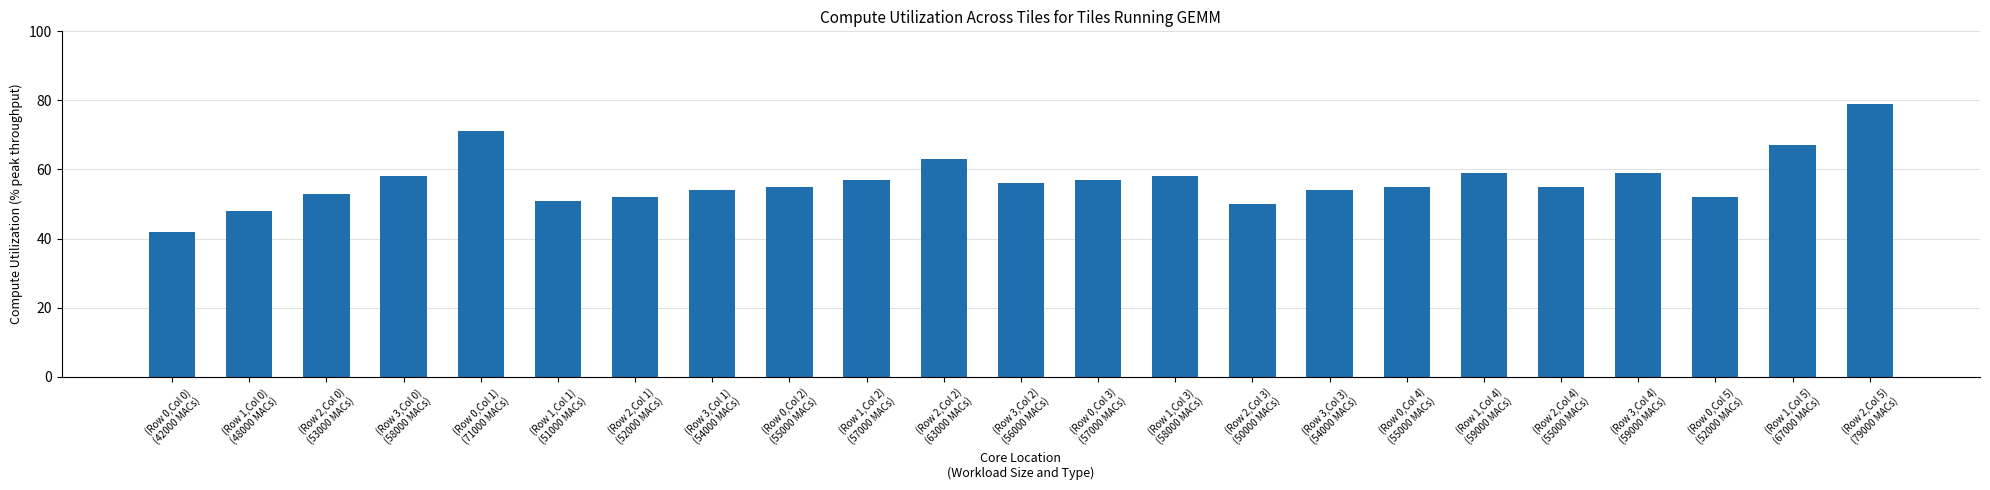

The chart shows a value of 72 at (Row 3,Col 1)
(54000 MACs). True or false?

False